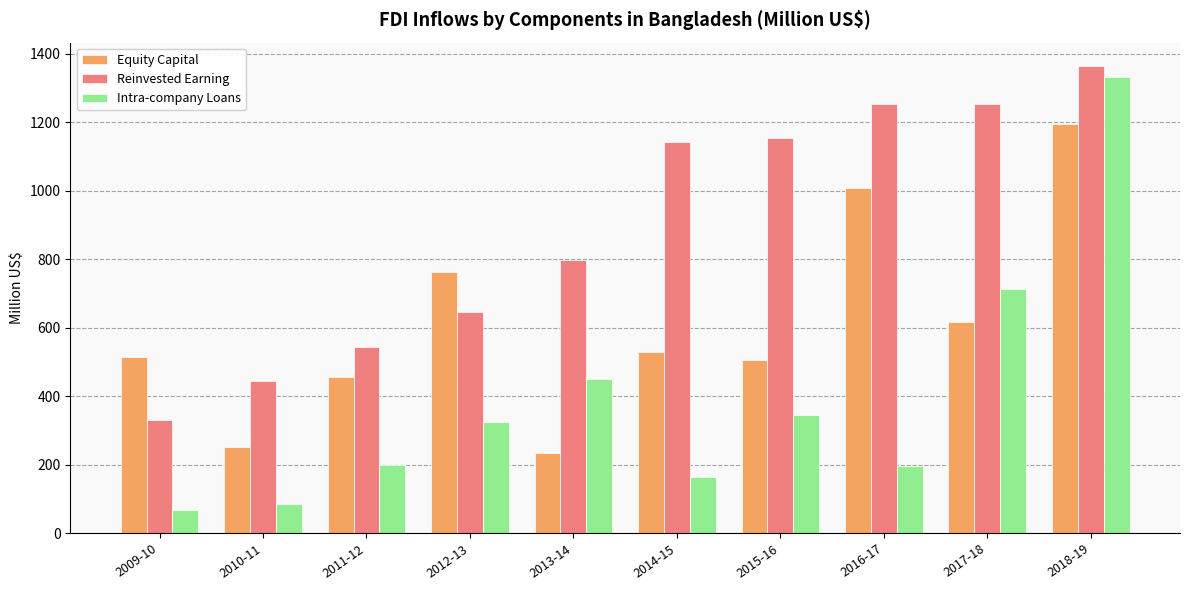

What is the label of the 3rd bar from the right?

2016-17